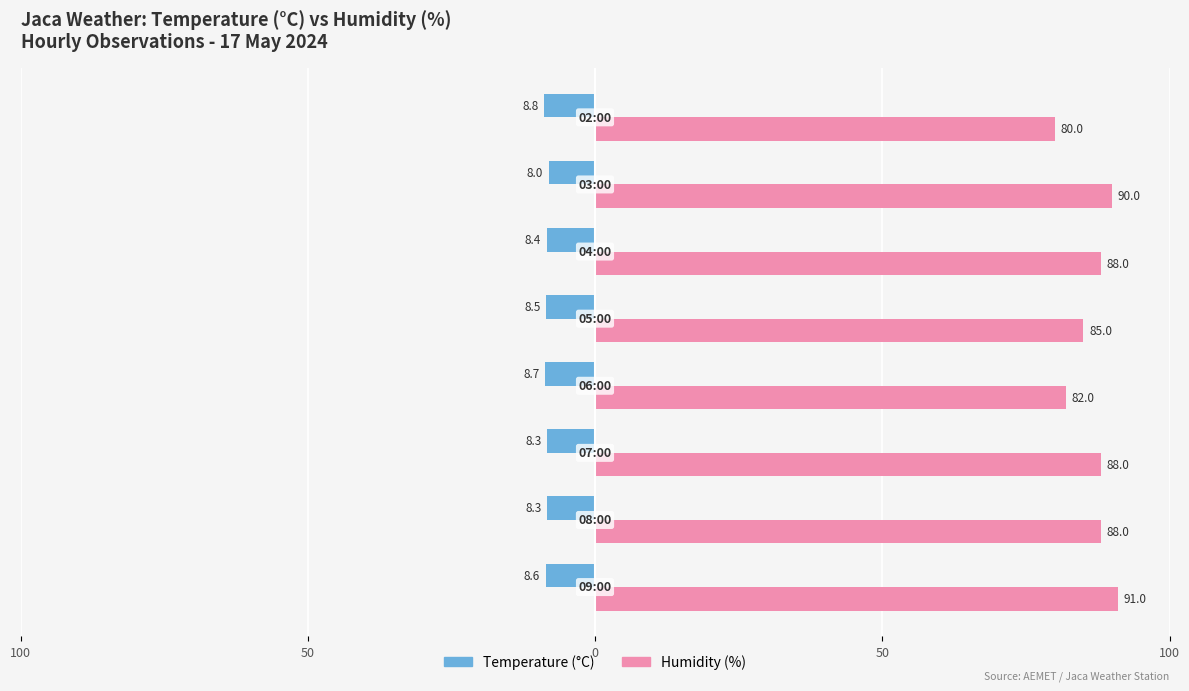

Is it true that Temperature (C) equals -11.5 at 5?

False